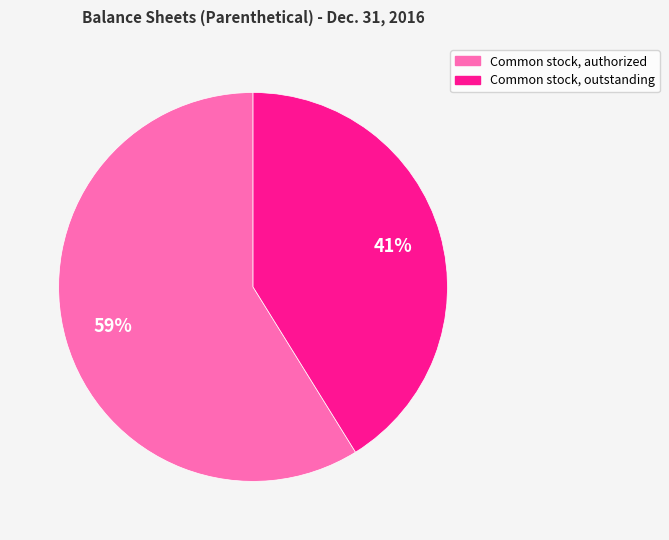

True or false: Common stock, outstanding accounts for 41% of the total.

True